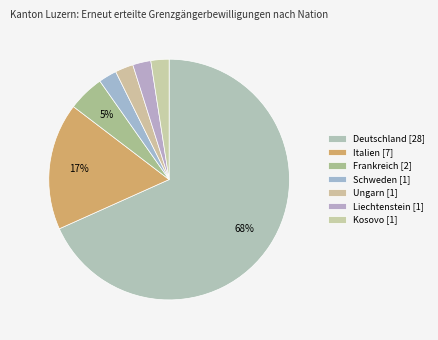

How many segments does this pie chart have?

7